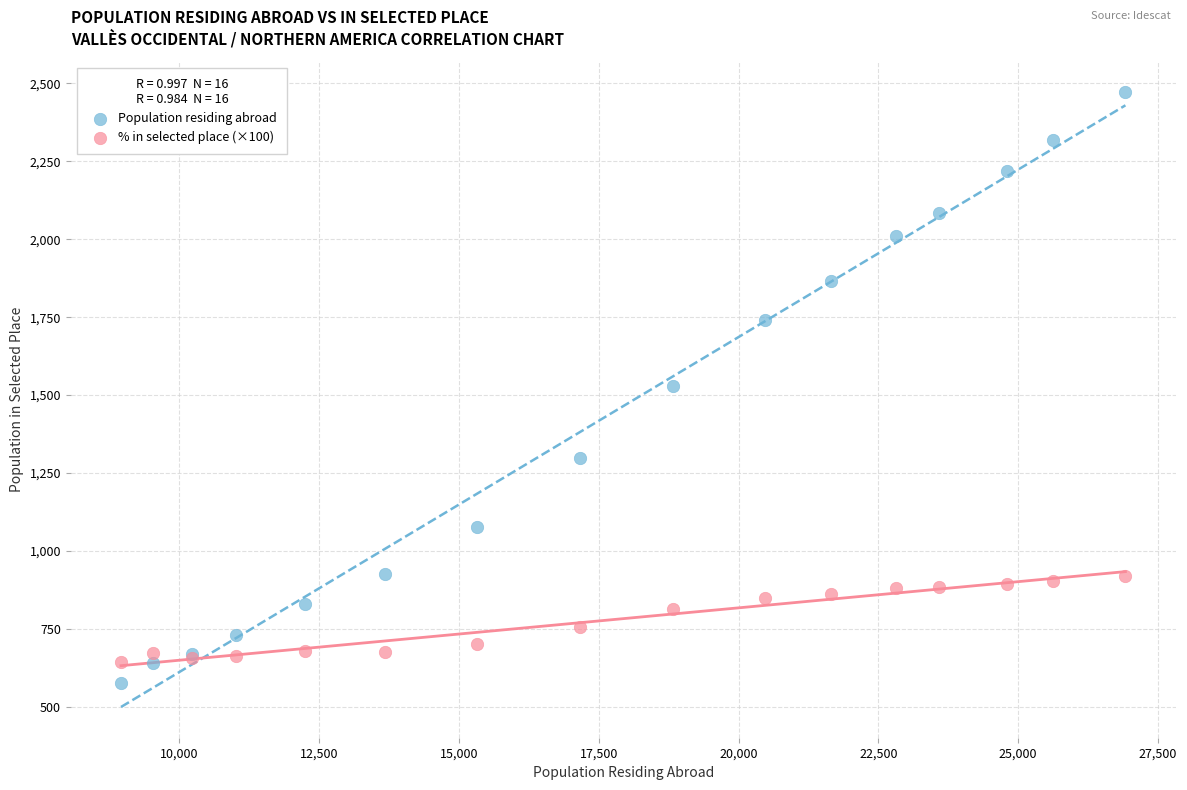

What are all the series names shown in the legend?

Population residing abroad, % in selected place (×100)